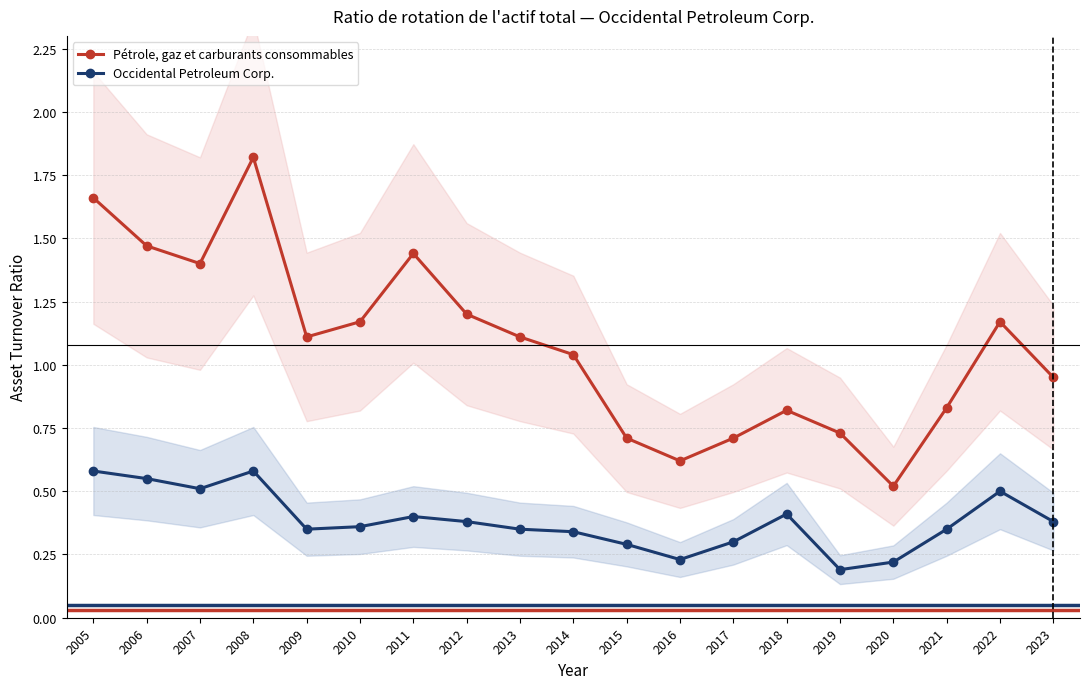

Where is the first local minimum for Occidental Petroleum Corp.?

2007